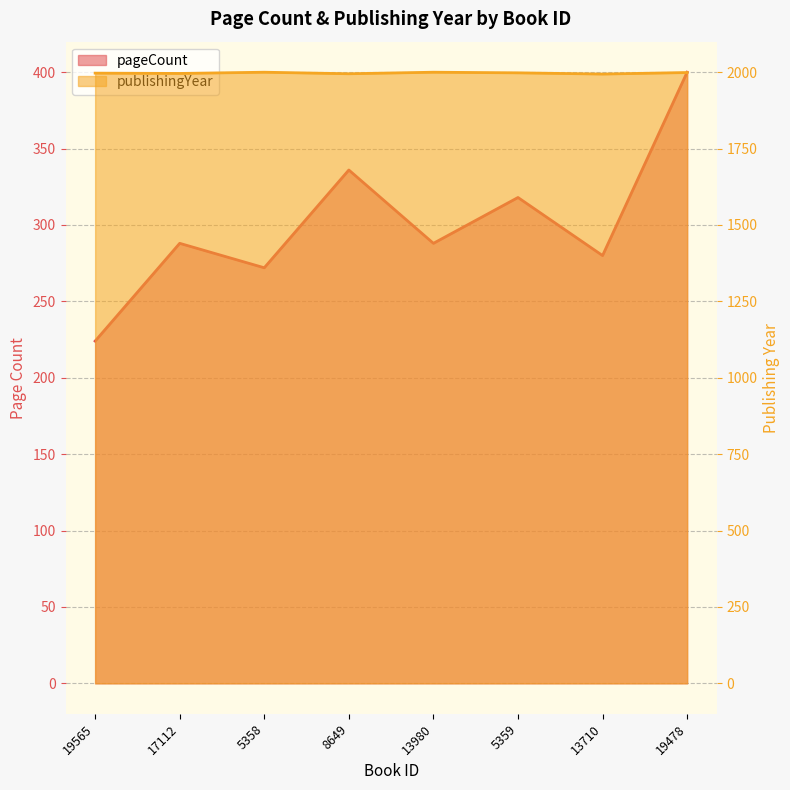

How many publishingYear values are between 1996 and 2000?

6